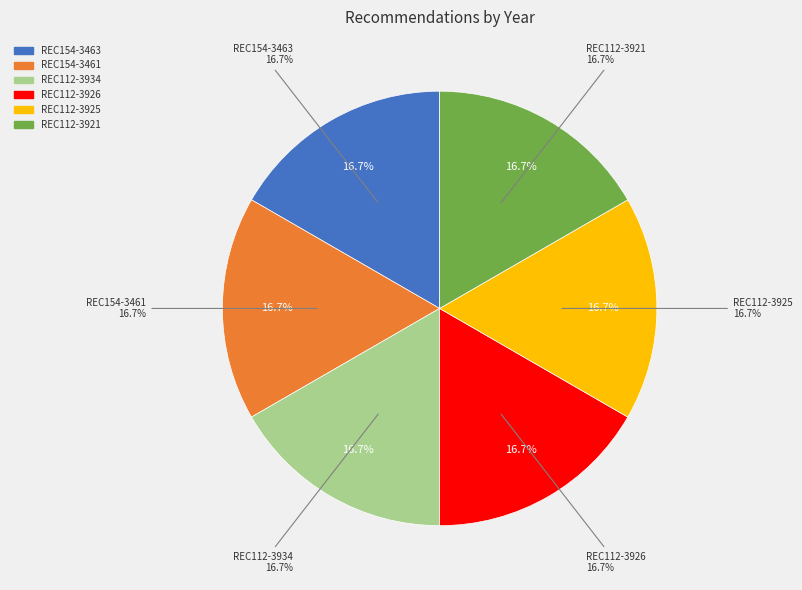

What portion of the pie excludes REC112-3921?

83.3%